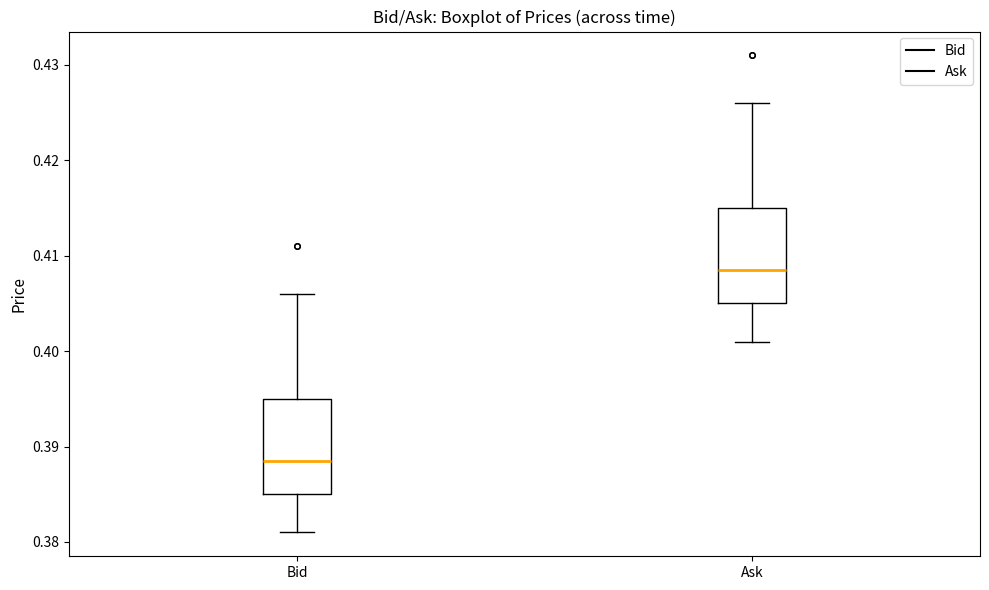

Reading left to right, read every box against the y-axis: the position of its median line, the range the box covers, and the ends of its whiskers. The values are not printed on the chart, so give them approximately, as read against the axis.

Bid: median 0.389, box 0.385 to 0.395, whiskers 0.381 to 0.406
Ask: median 0.409, box 0.405 to 0.415, whiskers 0.401 to 0.426